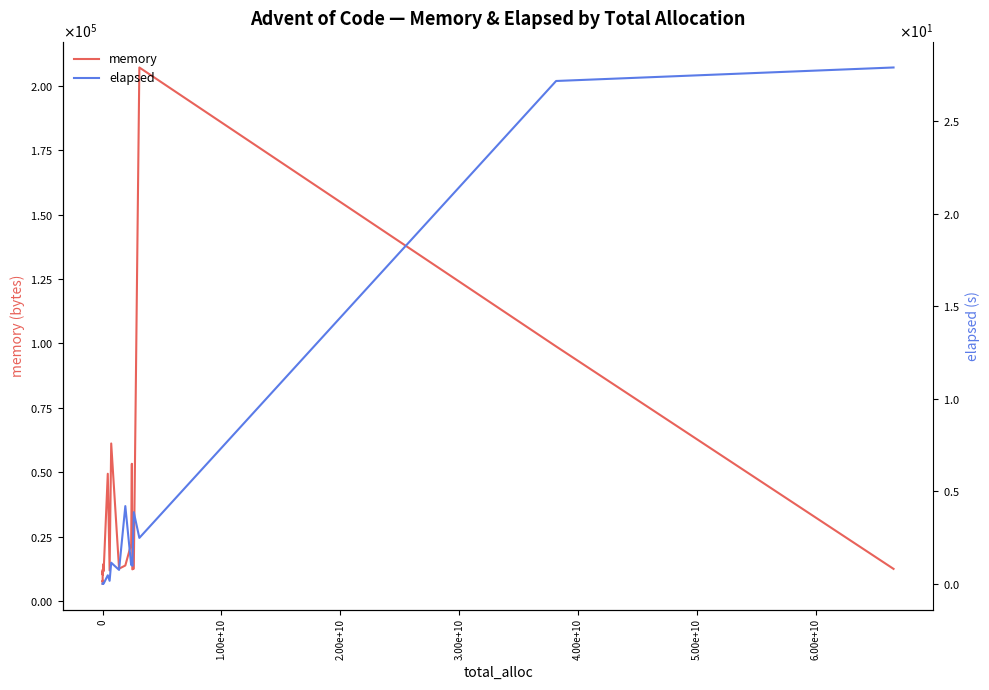

Is this an area chart (filled region under the line)?

No